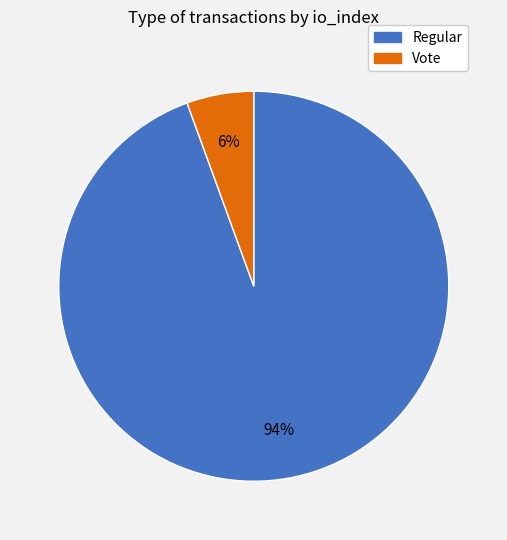

True or false: Regular accounts for 94% of the total.

True